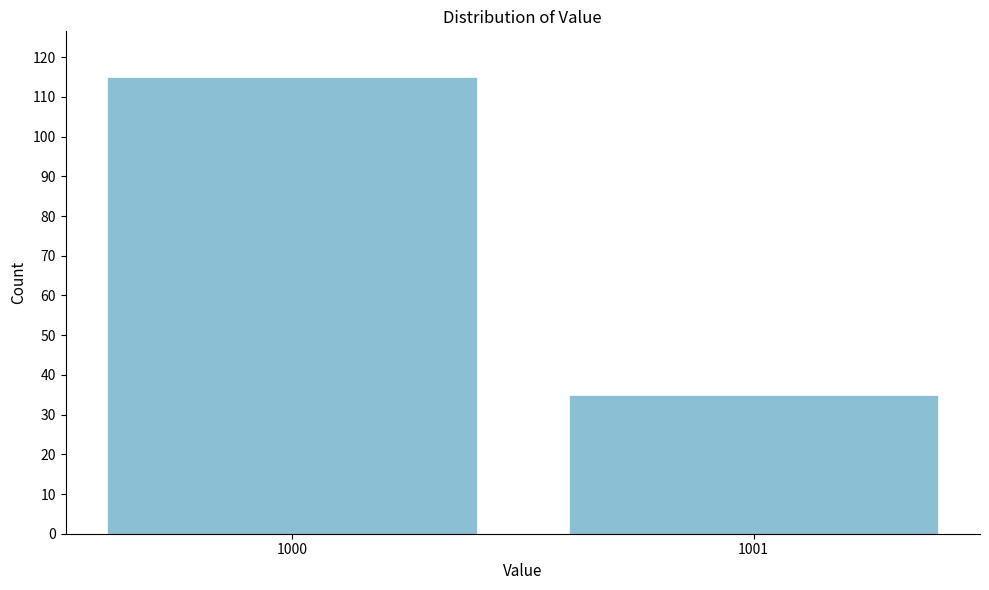

Reading left to right, transcribe all the data shown in this chart.

115	35